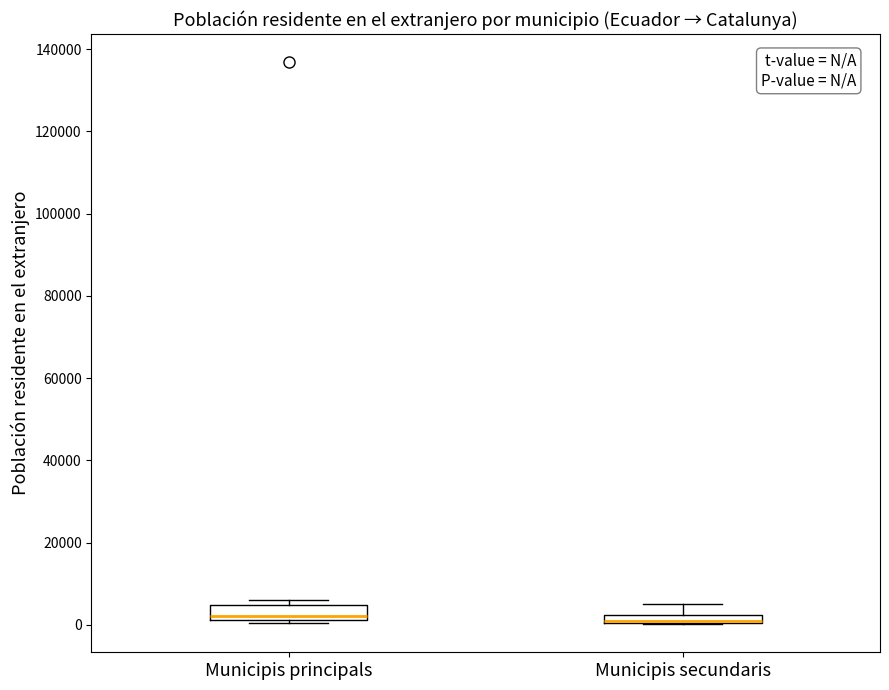

Where is the lower edge of the box for Municipis secundaris on the y-axis? The values are not printed on the chart, so give them approximately, as read against the axis.

0